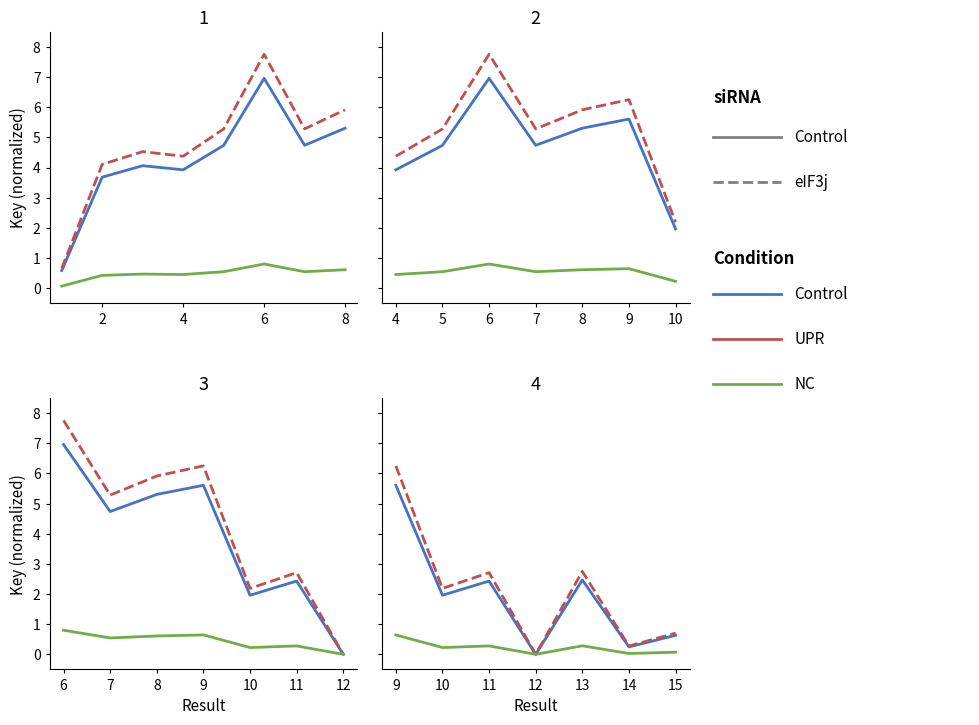

What is the value of the eIF3j point at the 7th from the left?

0.7